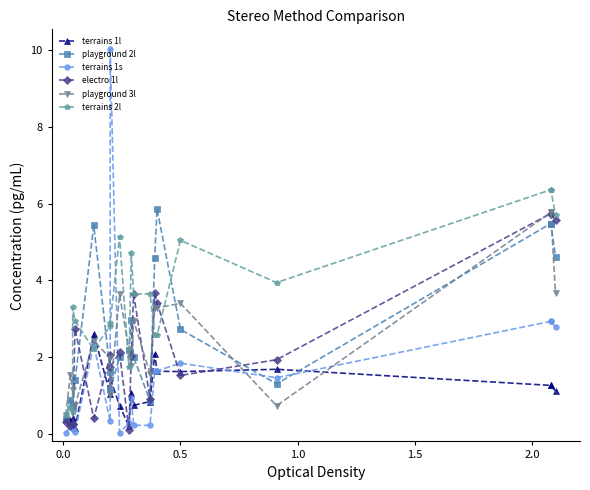

Which series has the largest range (max minus min)?

terrains 1s